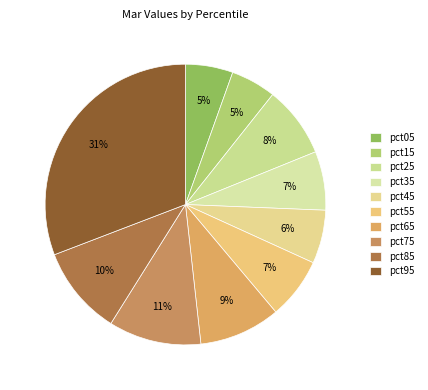

How many slices are in this pie chart?

10